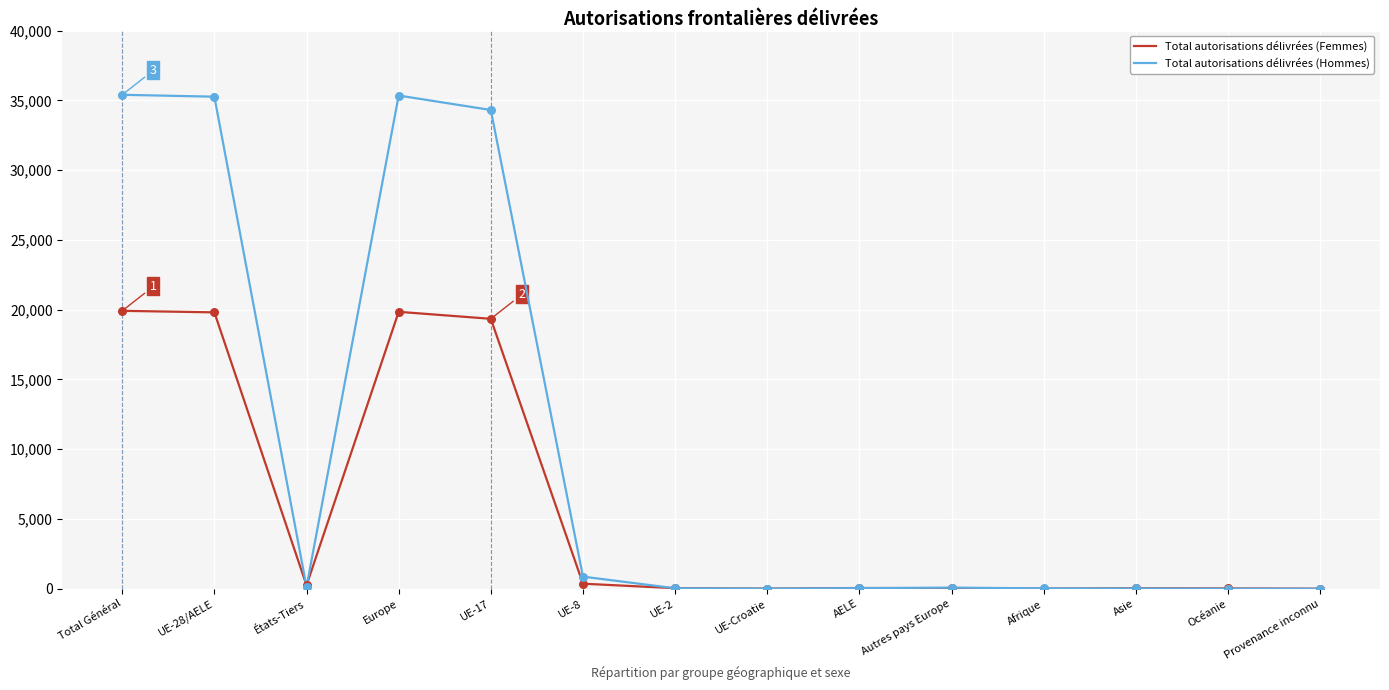

Rank the series by their average value, from highest to lowest.

Total autorisations délivrées (Hommes), Total autorisations délivrées (Femmes)